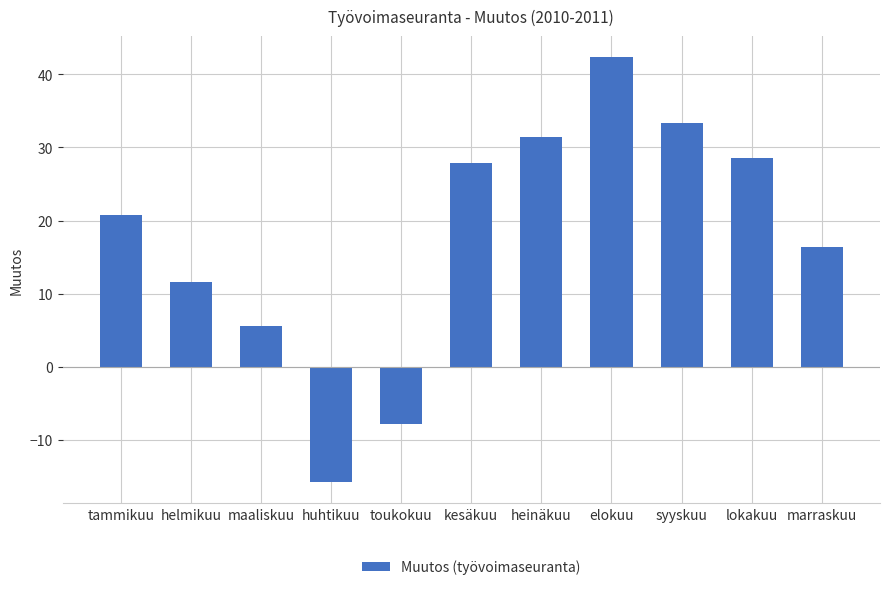

What is the difference between the maximum and minimum values?

58.0